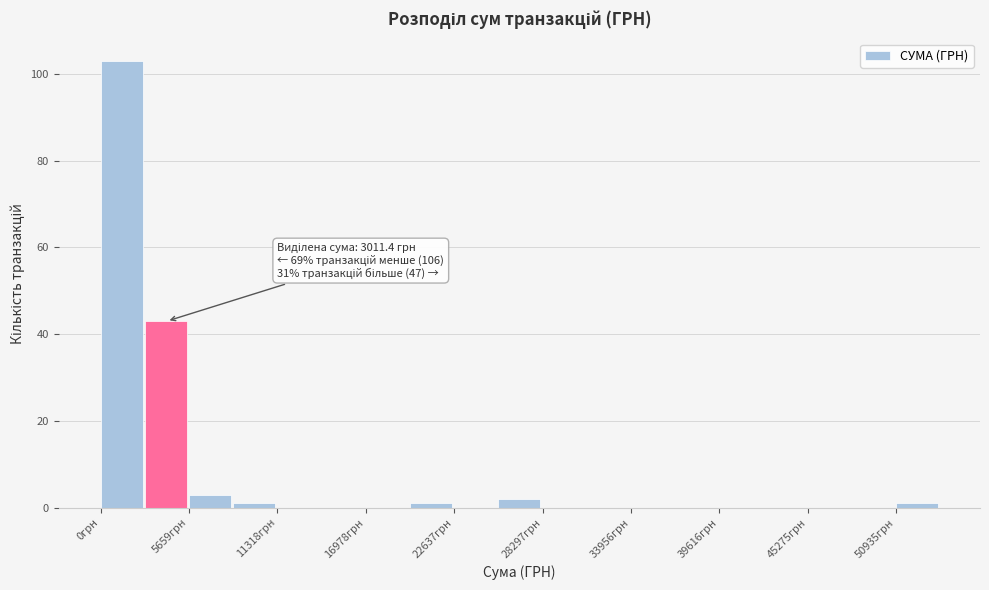

Around what value on the x-axis is the tallest bar? Give the approximate position of its centre, as read against the axis.

1000